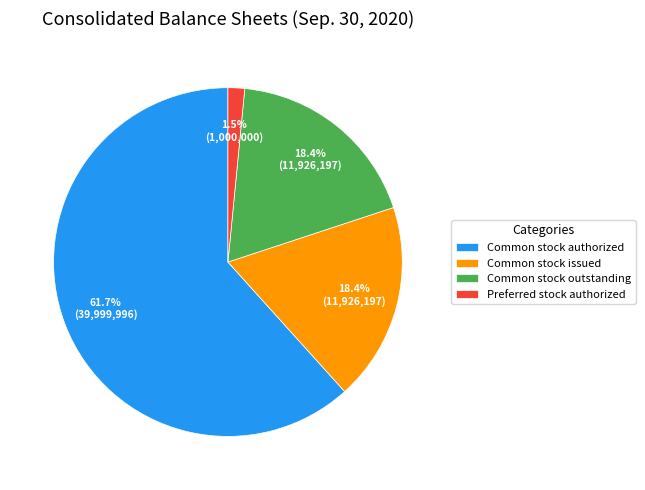

Is there a majority slice in this chart?

Yes